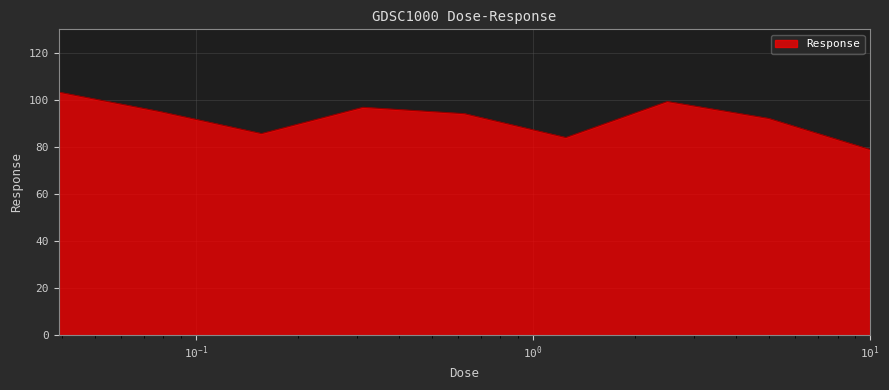

What is the difference between the maximum and minimum values?

24.4